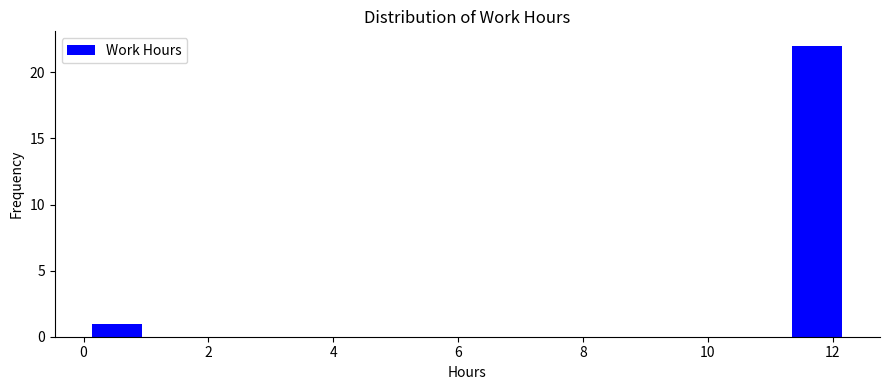

How tall is the bar that spans 11.4 to 12.2 on the x-axis? Neither the bar edges nor the heights are printed on the chart, so give them approximately, as read against the axes.

22